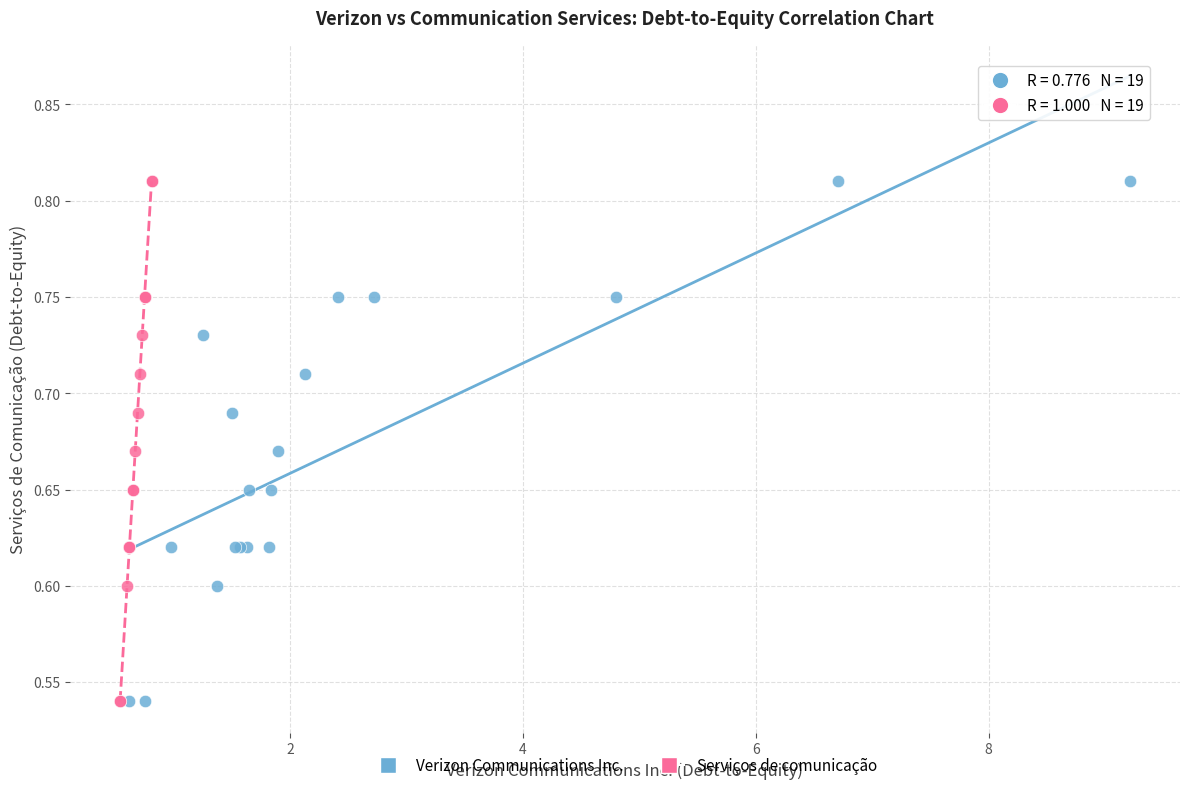

What are all the series names shown in the legend?

Verizon Communications Inc., Serviços de comunicação